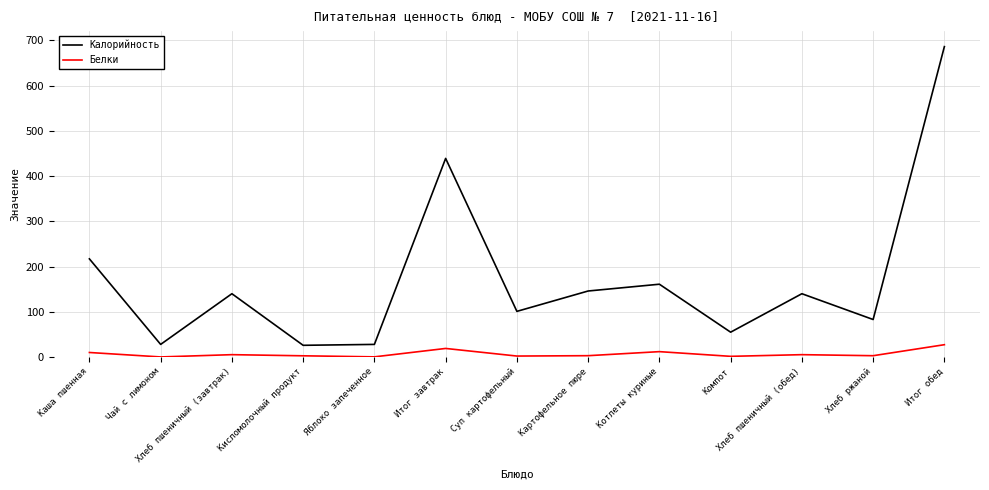

At which label does Калорийность reach its peak?

Итог обед